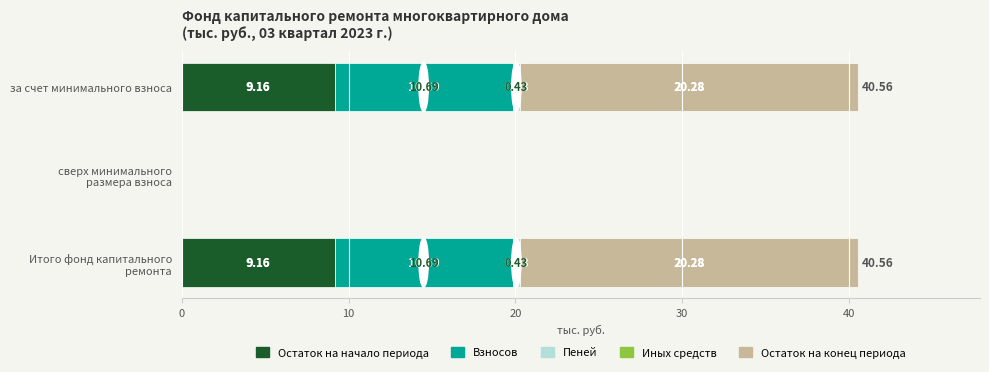

Count the number of data series in this chart.

4